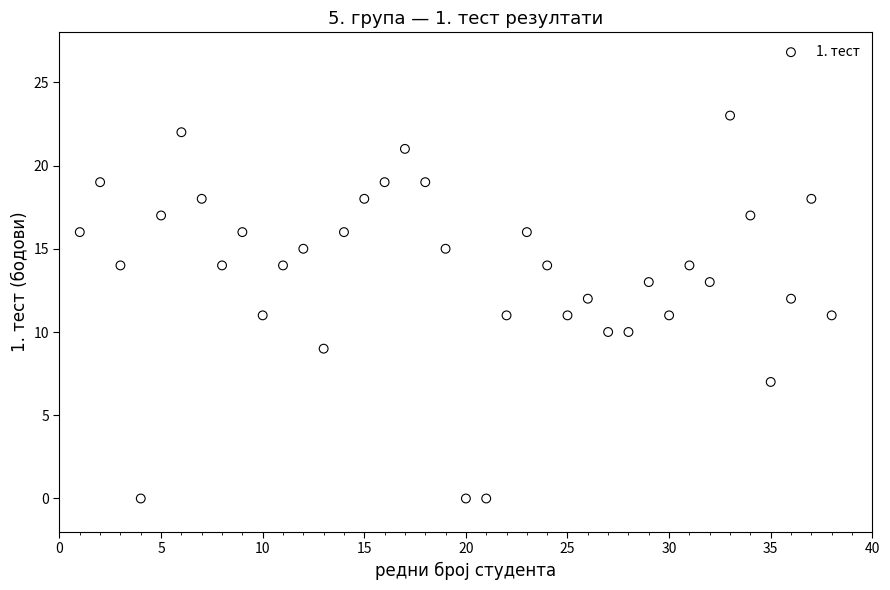

What is the range of X values (max minus min)?

37